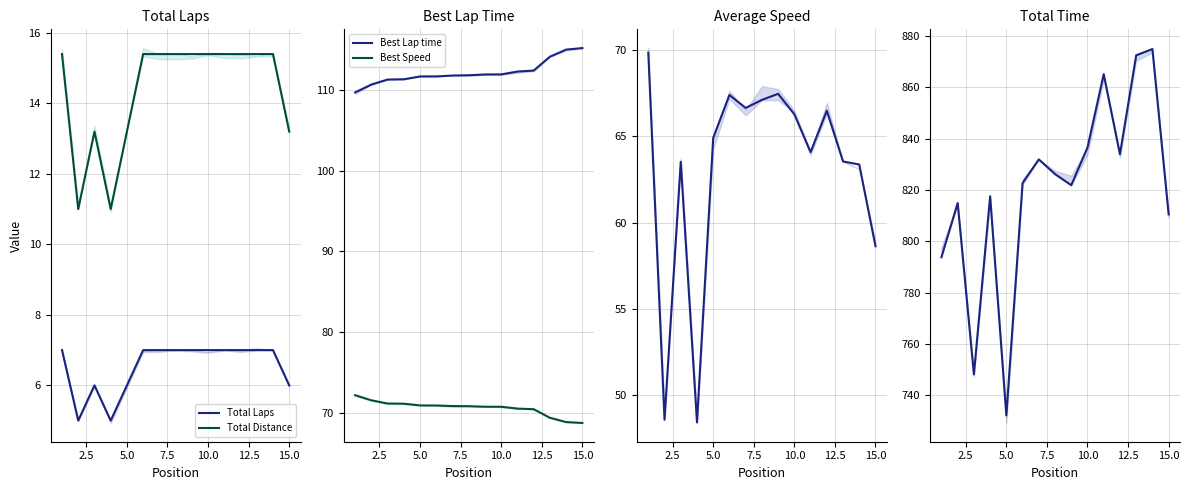

How many categories are shown in the chart?

15